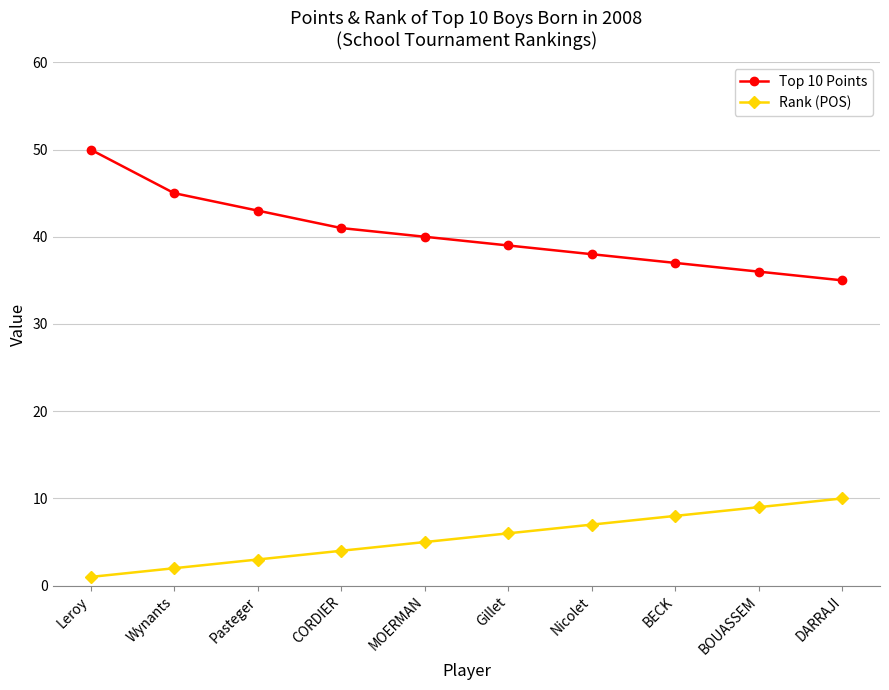

What is the label of the 6th point from the left?

Gillet